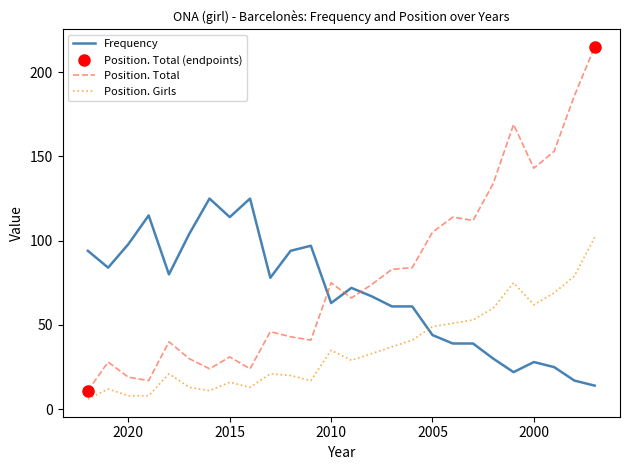

Does the chart have visible grid lines?

No